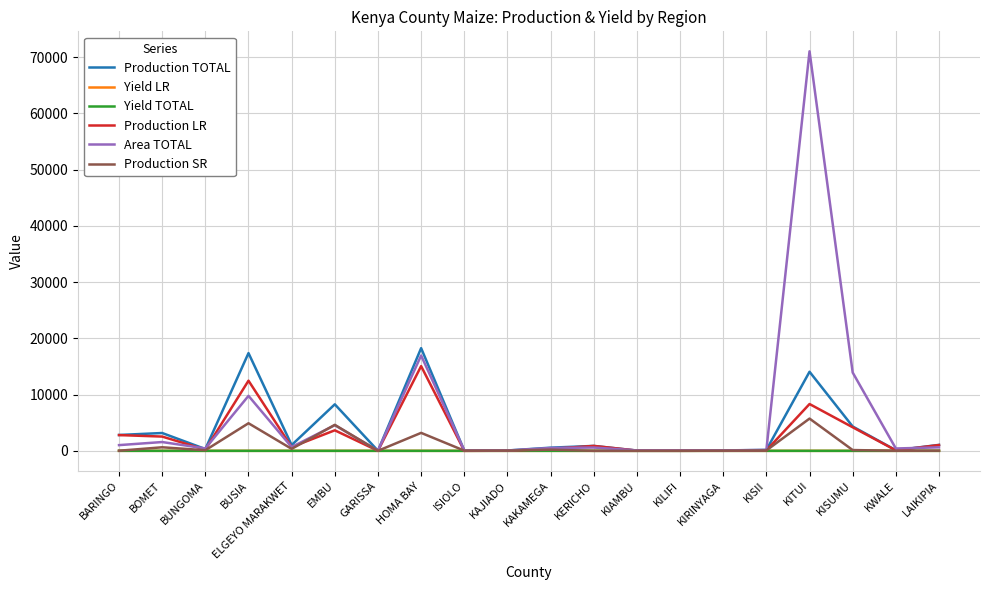

Is it true that Production SR equals 0.0 at KILIFI?

True